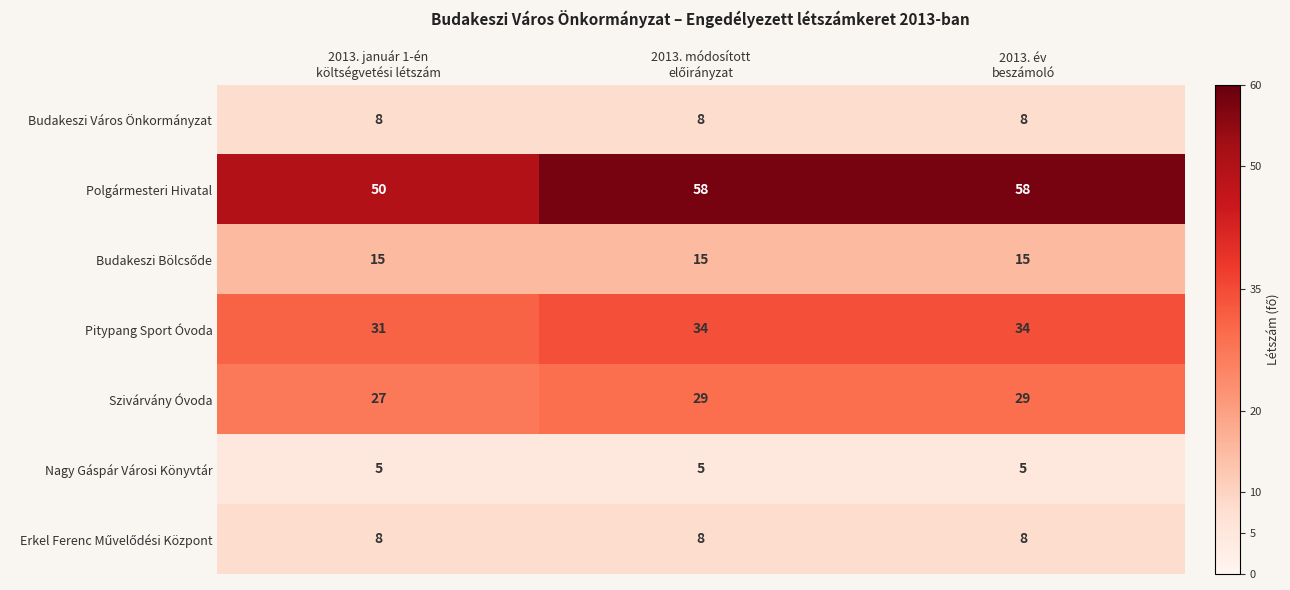

Which series has the widest spread of values?

Polgármesteri Hivatal